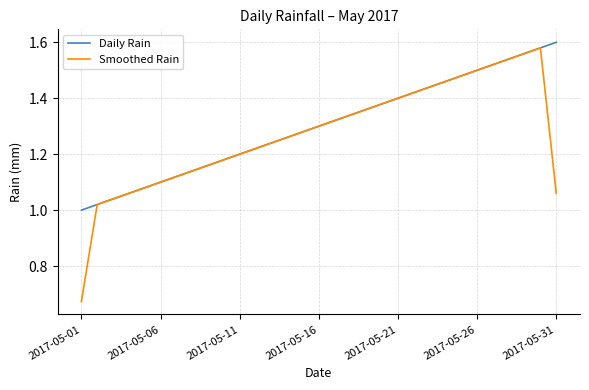

Rank the series by their average value, from highest to lowest.

Daily Rain, Smoothed Rain